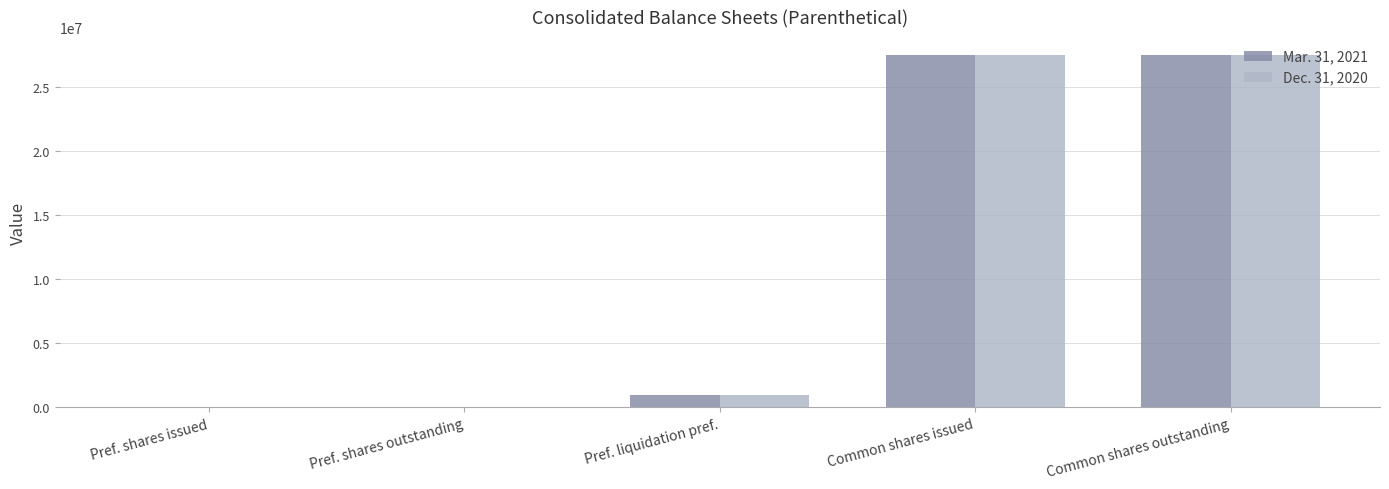

Which series has the widest spread of values?

Mar. 31, 2021